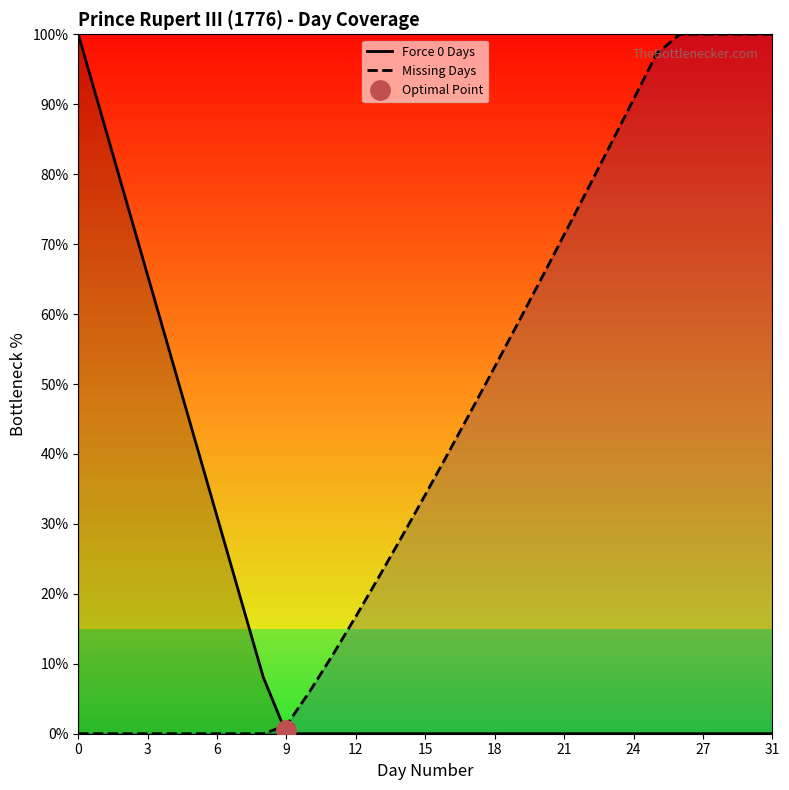

True or false: Force 0 Days has more than 1 points higher than both neighbors.

False